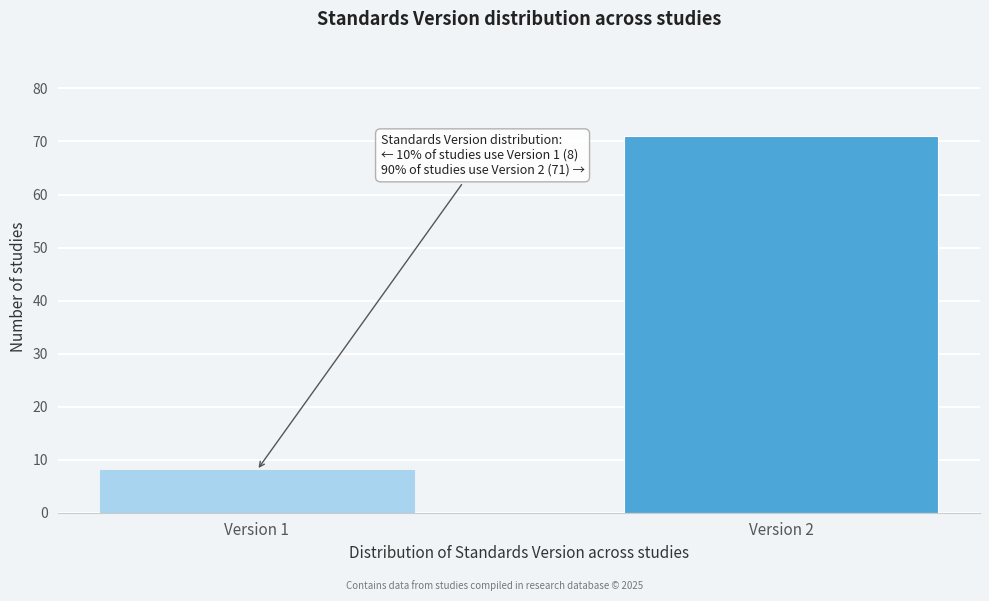

Reading left to right, list all the values displayed in this chart.

8	71